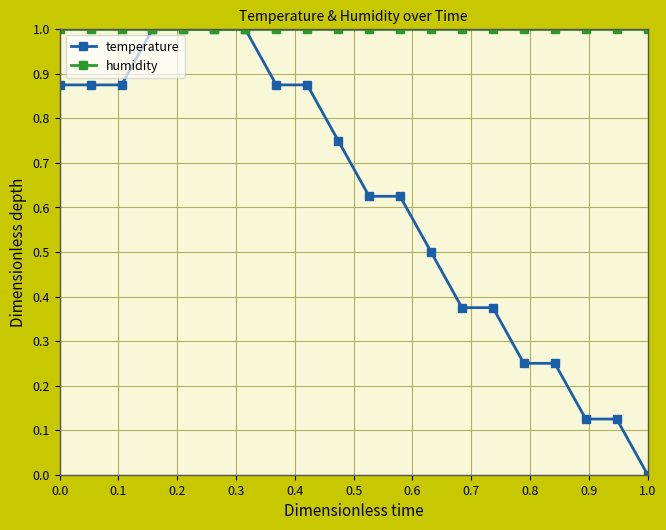

What is the value of the humidity point at the 16th from the left?

1.0